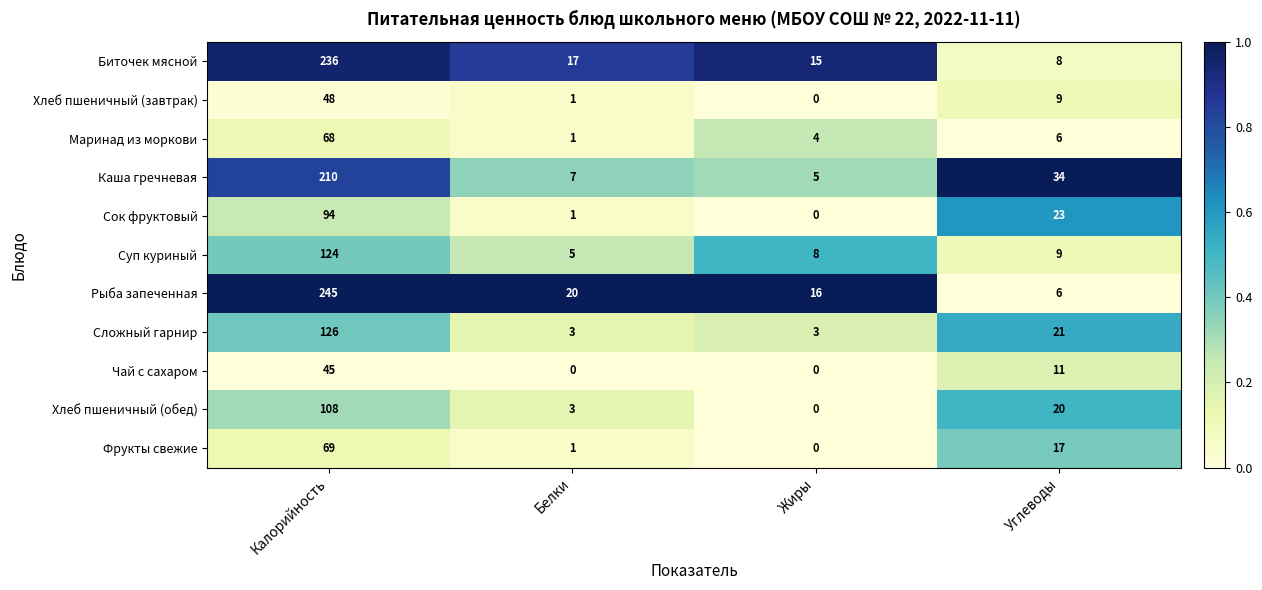

At which label is Каша гречневая closest to 107?

Углеводы